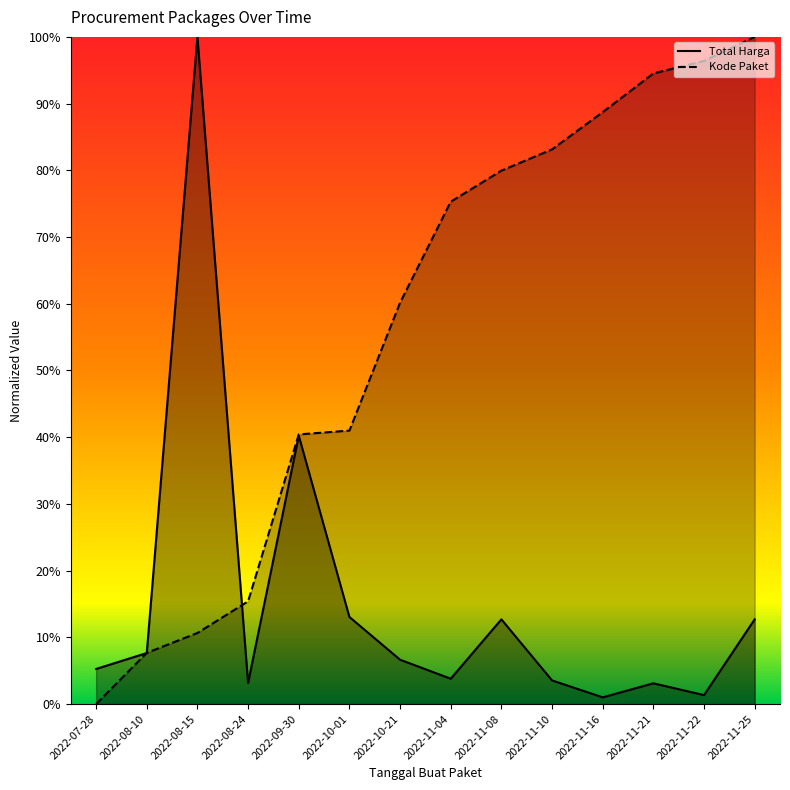

Which series has the largest range (max minus min)?

Kode Paket